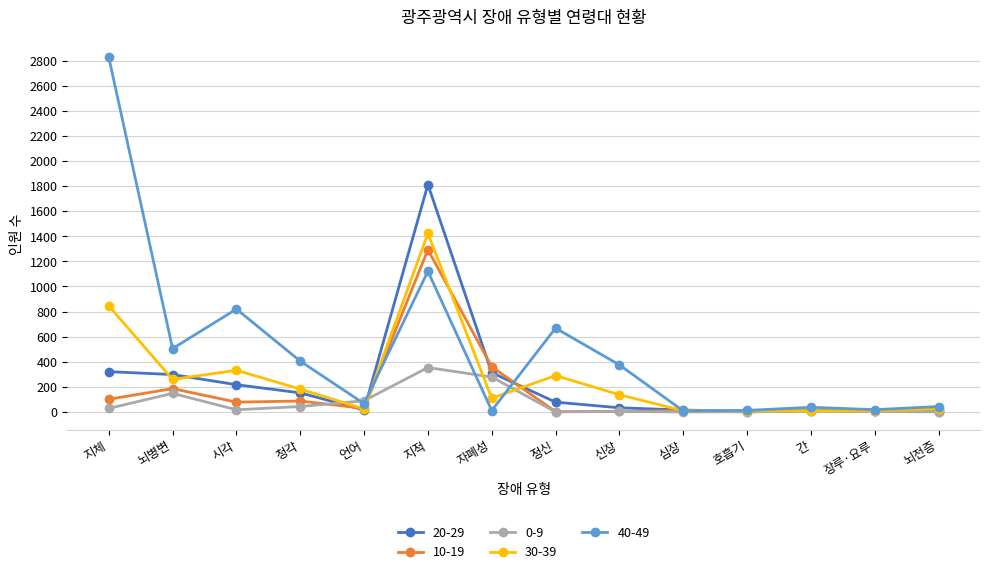

List the series in order of their peak value, highest first.

40-49, 20-29, 30-39, 10-19, 0-9